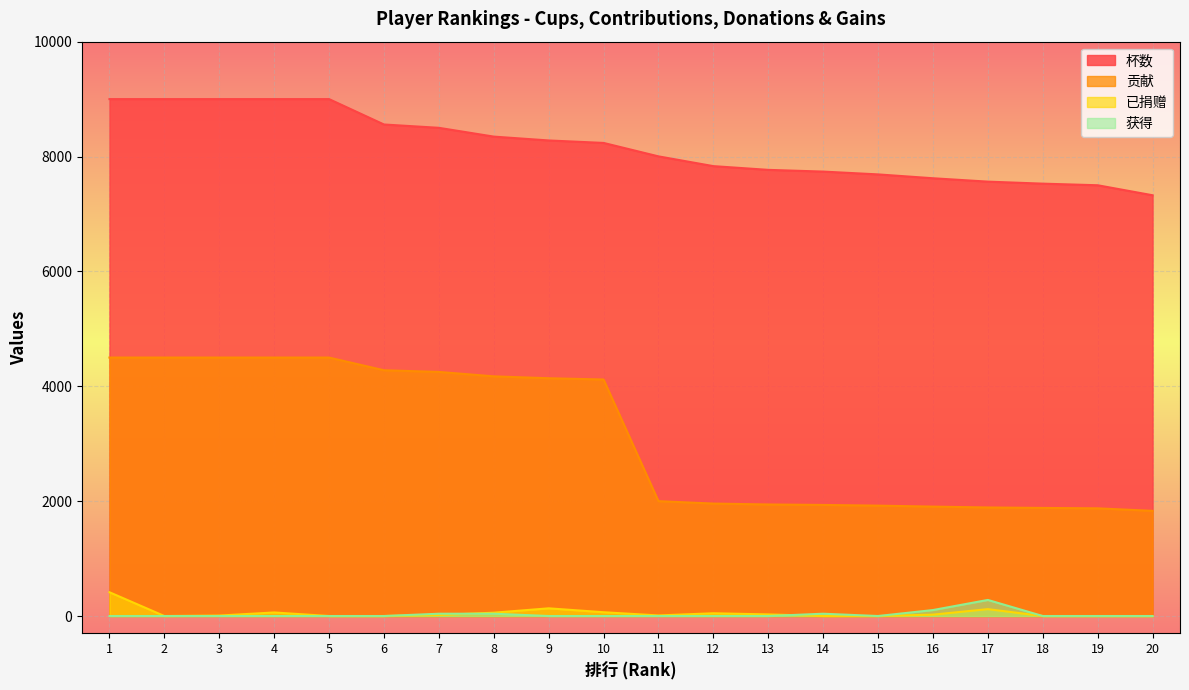

List the labels in order of 杯数 value, largest first.

1, 2, 3, 4, 5, 6, 7, 8, 9, 10, 11, 12, 13, 14, 15, 16, 17, 18, 19, 20